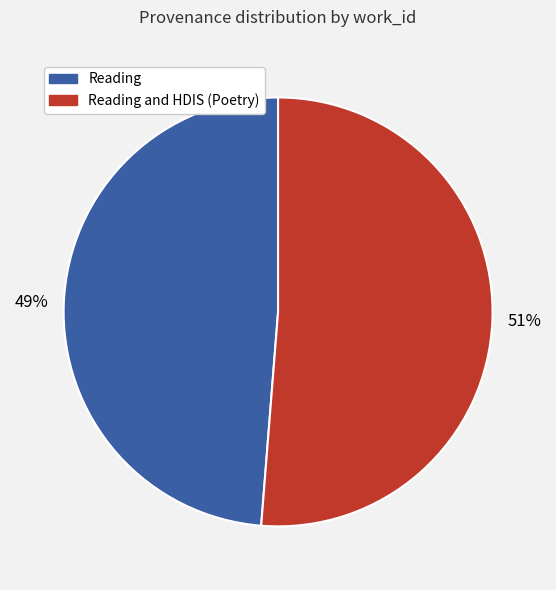

Is there a majority slice in this chart?

Yes